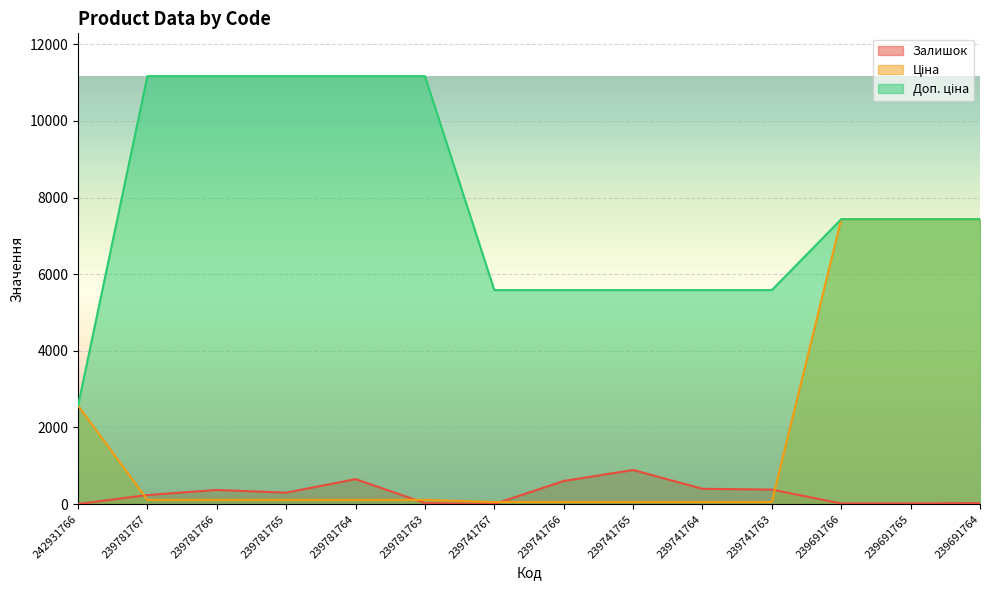

Reading right to left, transcribe all the data shown in this chart.

Залишок: 239691764=27.0	239691765=18.0	239691766=17.0	239741763=380.0	239741764=400.0	239741765=891.0	239741766=604.0	239741767=2.0	239781763=28.0	239781764=653.0	239781765=299.0	239781766=370.0	239781767=237.0	242931766=3.0
Ціна: 239691764=7436.2	239691765=7436.2	239691766=7436.2	239741763=55.9	239741764=55.9	239741765=55.9	239741766=55.9	239741767=55.9	239781763=111.7	239781764=111.7	239781765=111.7	239781766=111.7	239781767=111.7	242931766=2572.0
Доп. ціна: 239691764=7436.2	239691765=7436.2	239691766=7436.2	239741763=5585.0	239741764=5585.0	239741765=5585.0	239741766=5585.0	239741767=5585.0	239781763=11169.0	239781764=11169.0	239781765=11169.0	239781766=11169.0	239781767=11169.0	242931766=2572.0